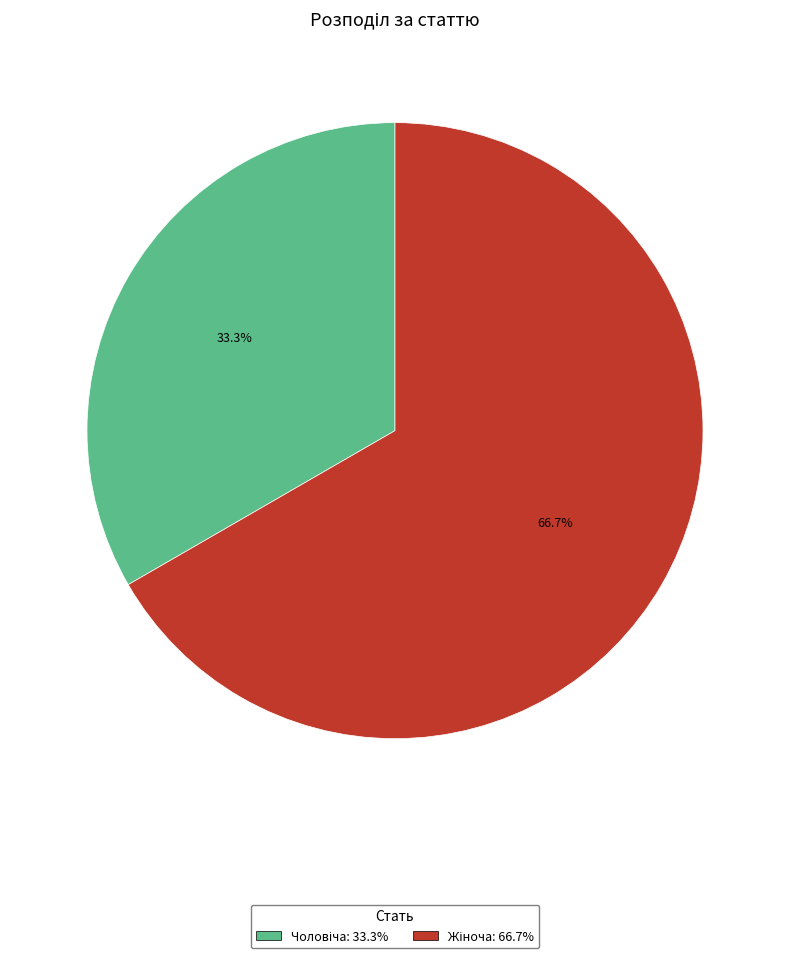

Is there a majority slice in this chart?

Yes